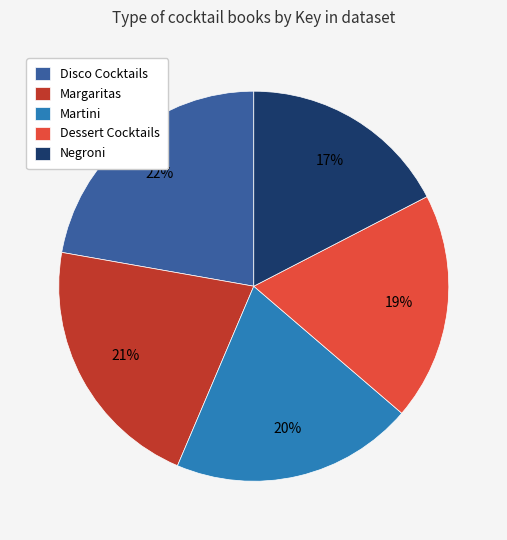

Which has a higher value, Dessert Cocktails or Disco Cocktails?

Disco Cocktails